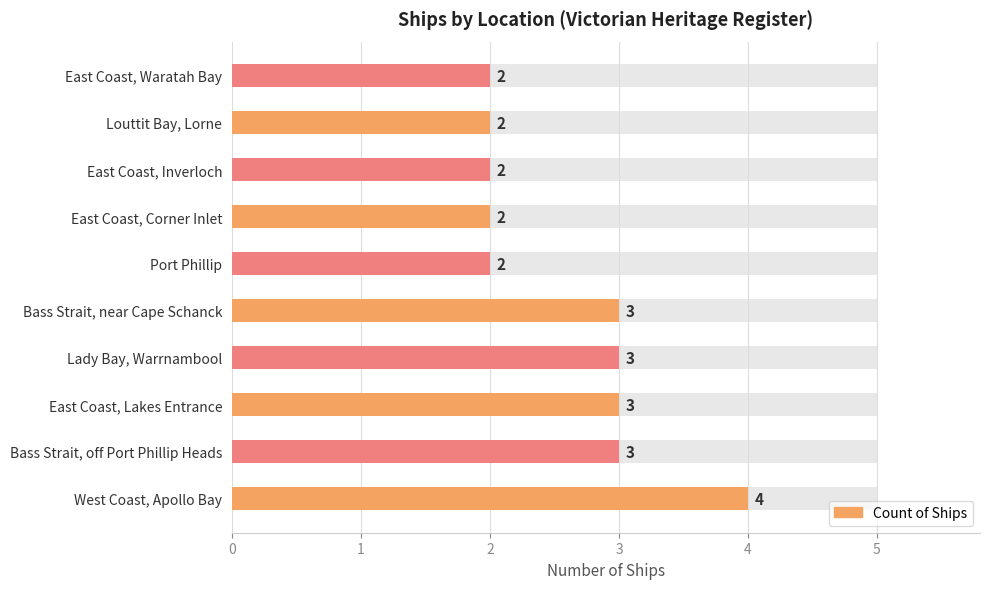

What is the greatest value displayed?

4